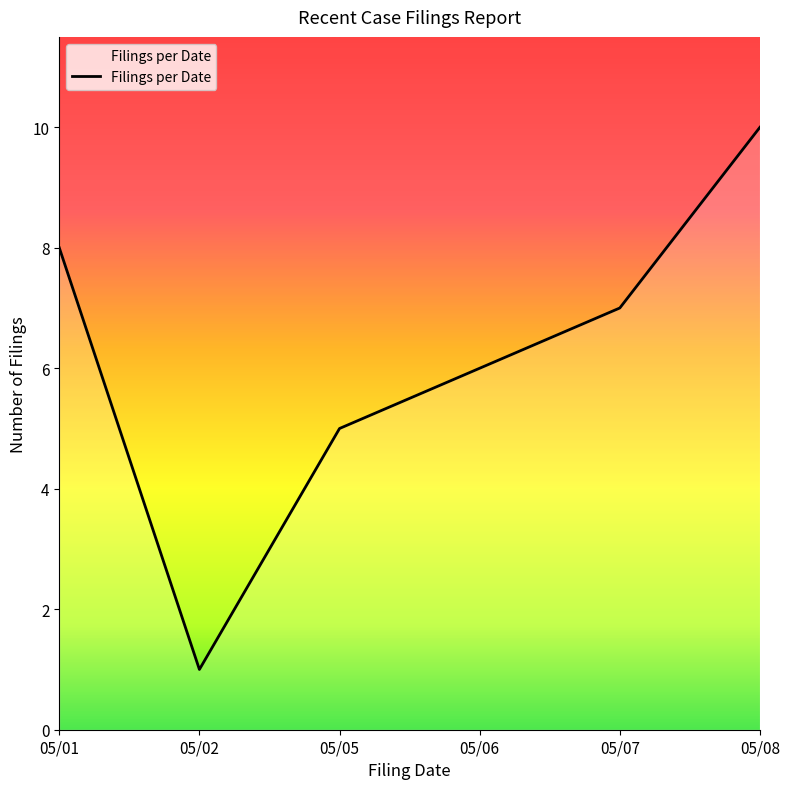

How many interior local valleys (lower than both neighbors) does the data have?

1